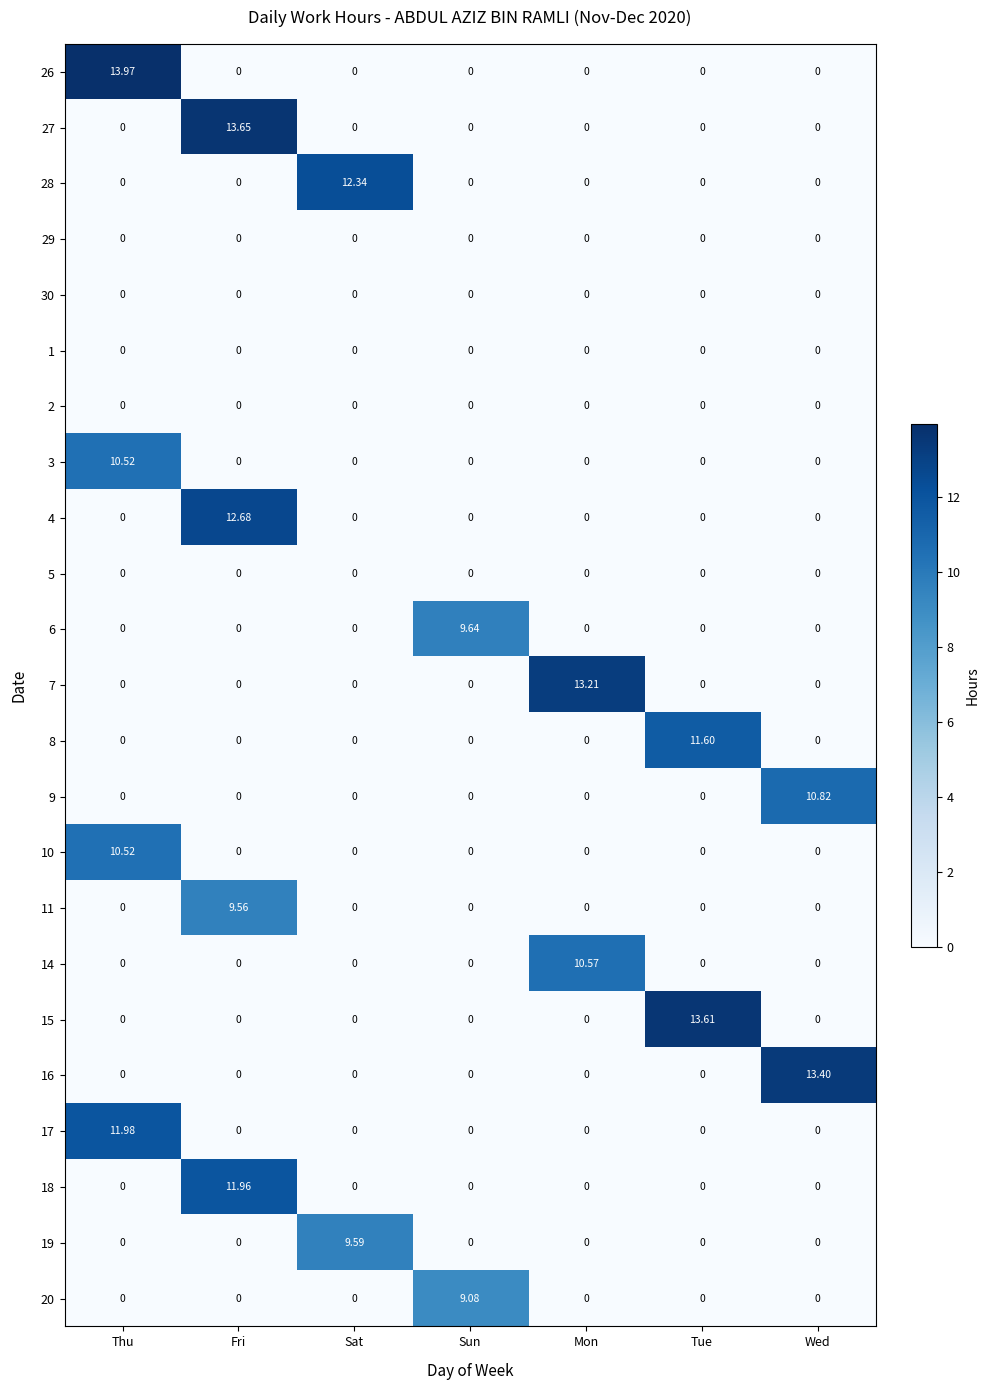

How many distinct data groups are displayed?

23